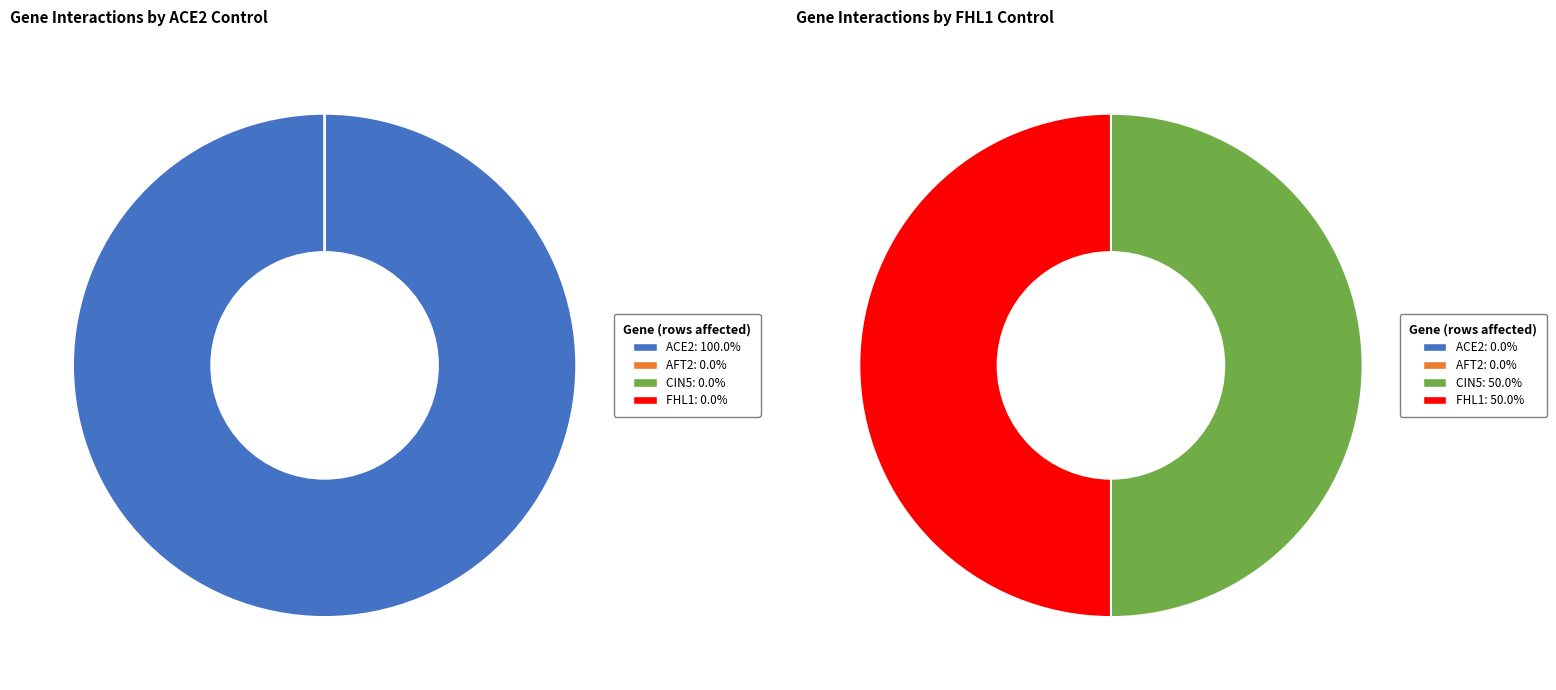

To the nearest percent, what is the average slice percentage?

25%